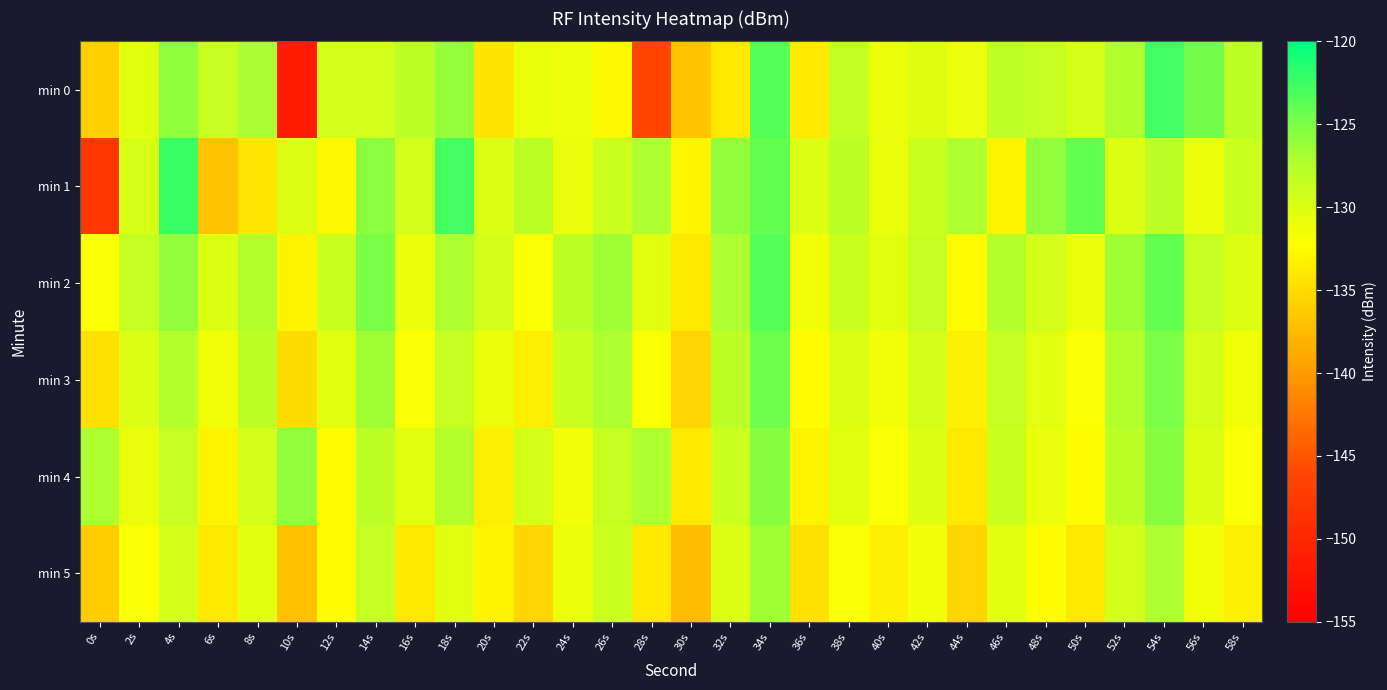

Which series has the largest total across all categories?

min 2